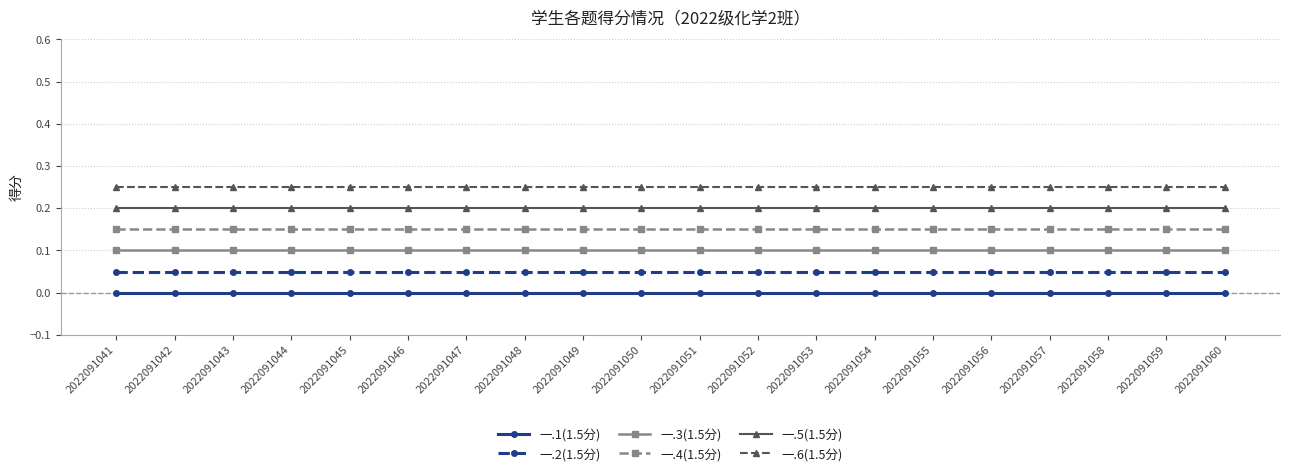

List the series in order of their overall mean, lowest first.

一.1(1.5分), 一.2(1.5分), 一.3(1.5分), 一.4(1.5分), 一.5(1.5分), 一.6(1.5分)